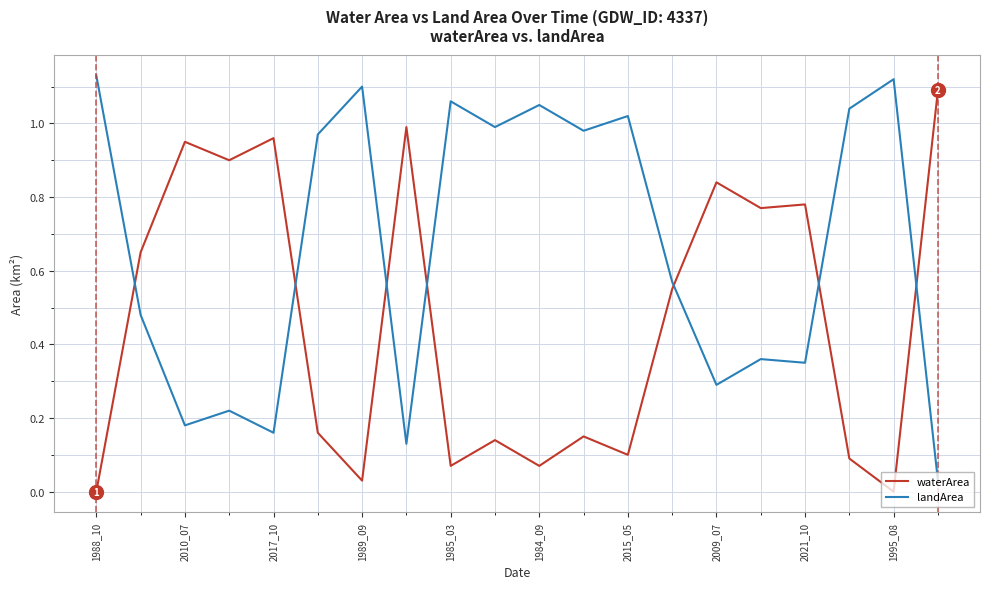

Which series has the largest total across all categories?

landArea